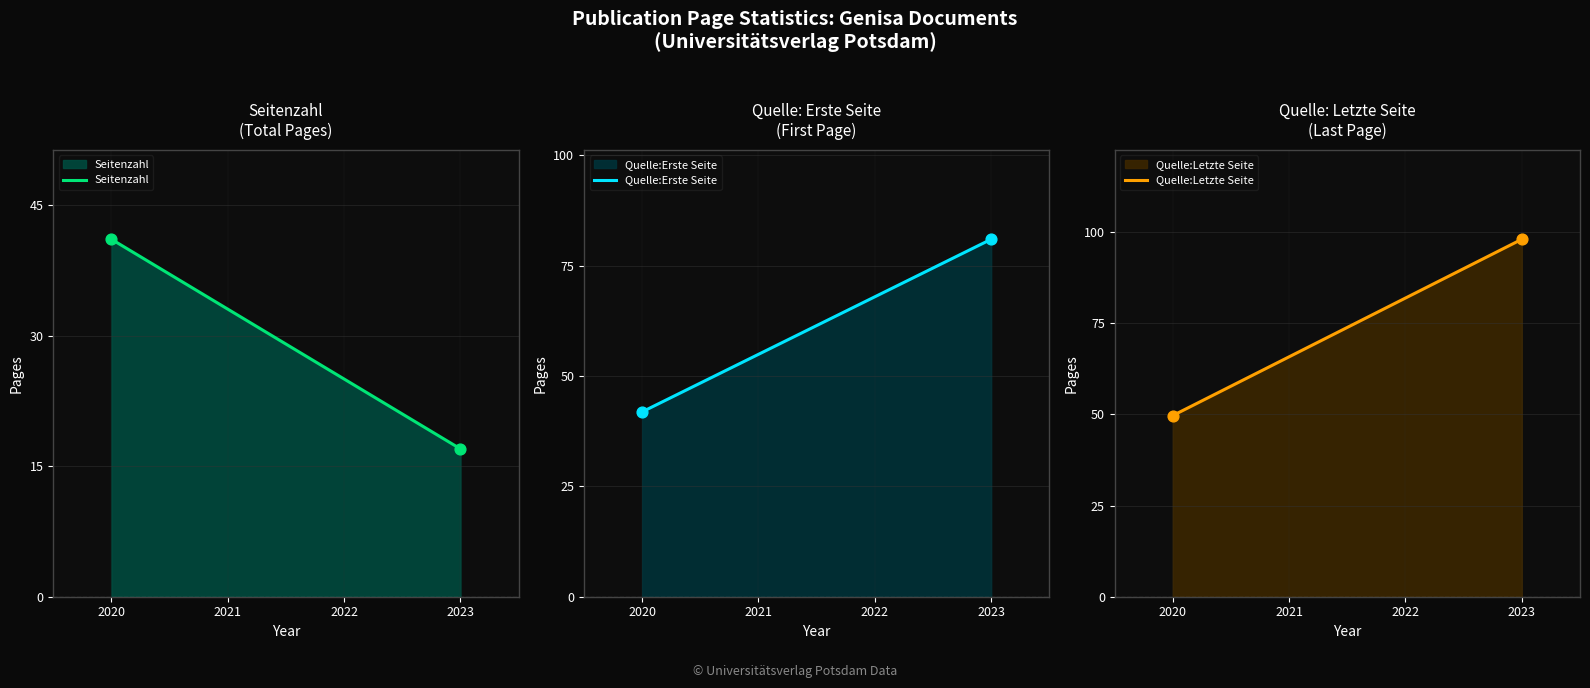

Which series has the largest total across all categories?

Quelle:Letzte Seite